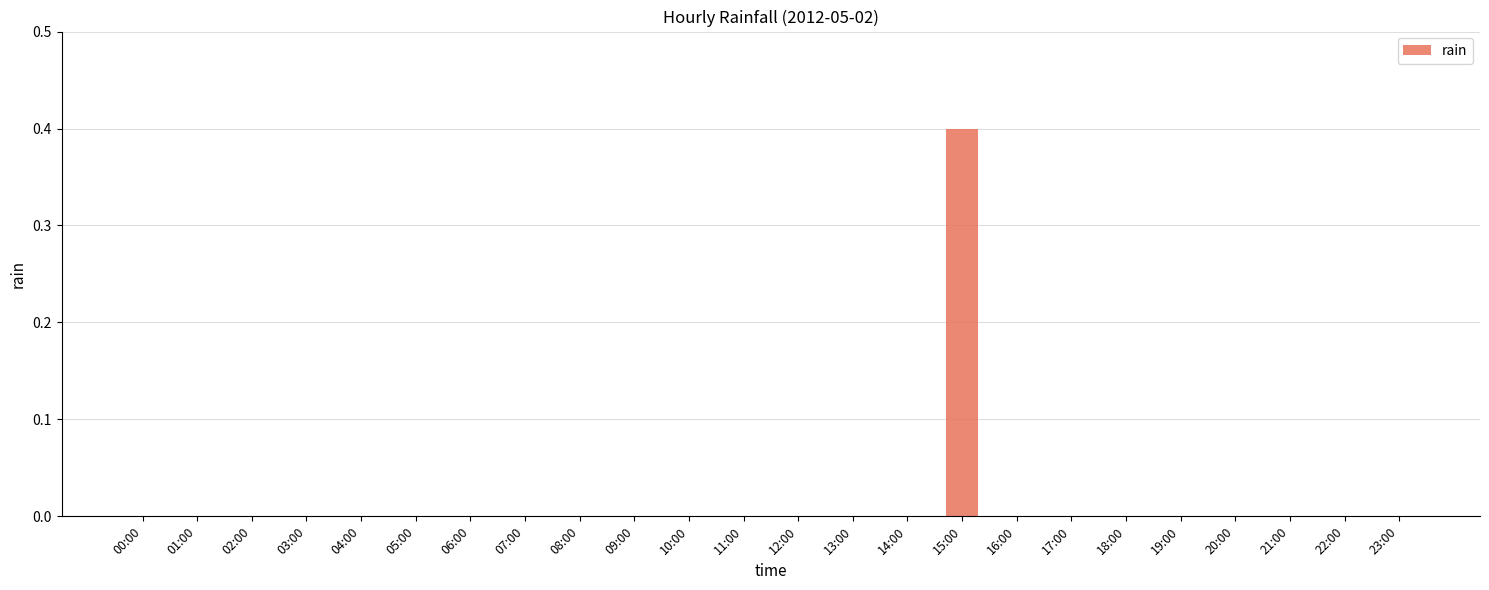

Is it true that the value at 08:00 is 0.0?

True